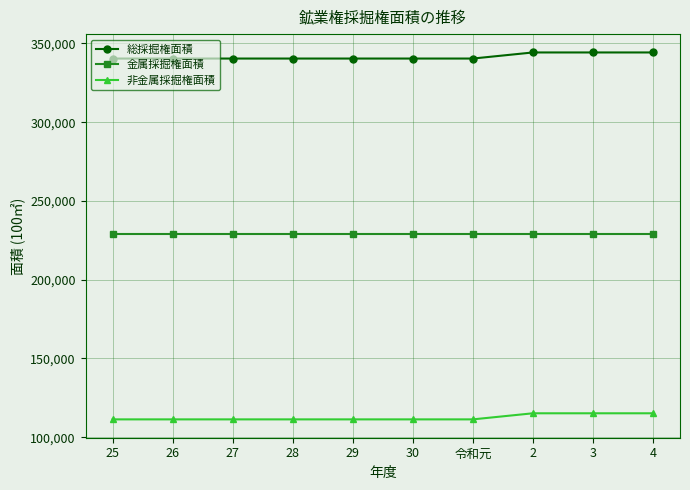

True or false: 非金属採掘権面積 and 金属採掘権面積 intersect in this chart.

False